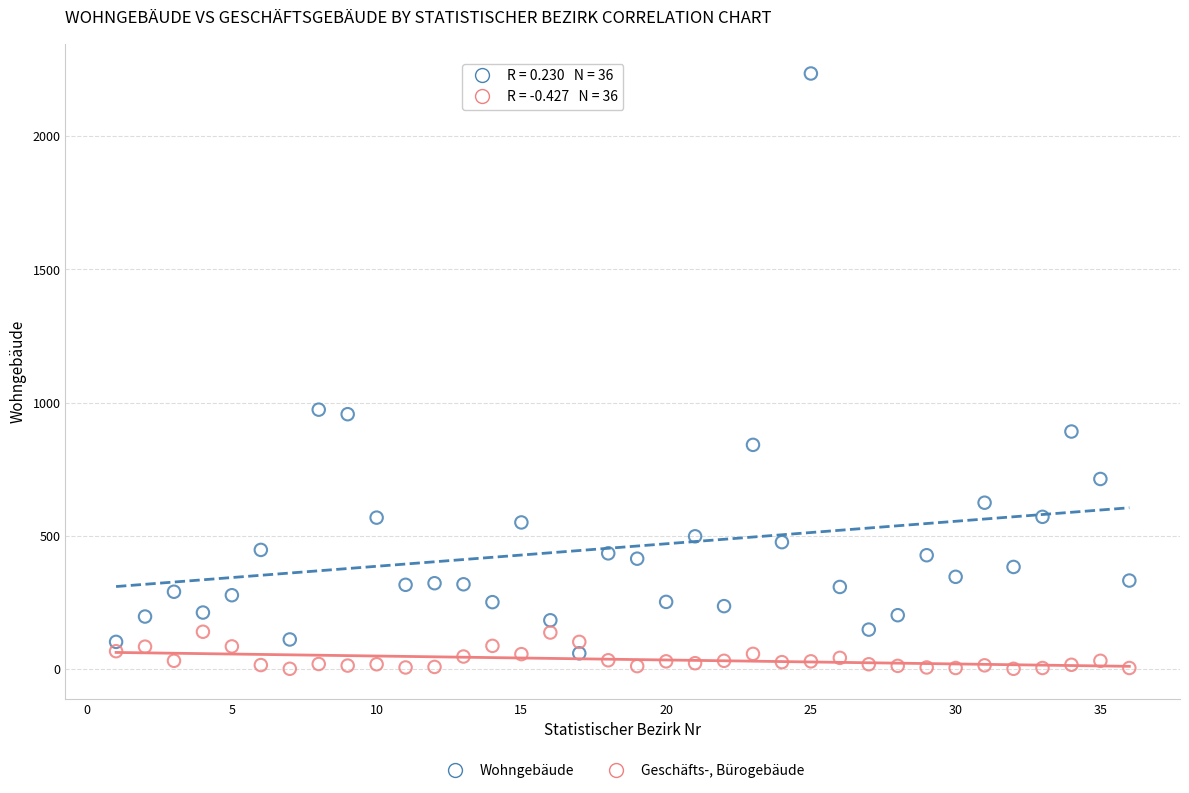

What are all the series names shown in the legend?

Wohngebäude, Geschäfts-, Bürogebäude